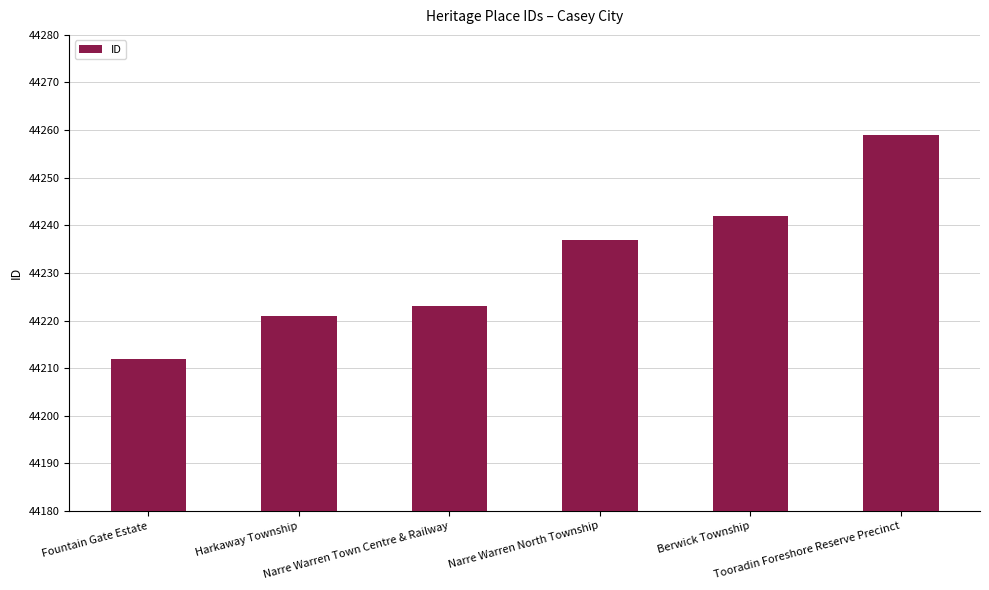

What is the sum of all values?

265394